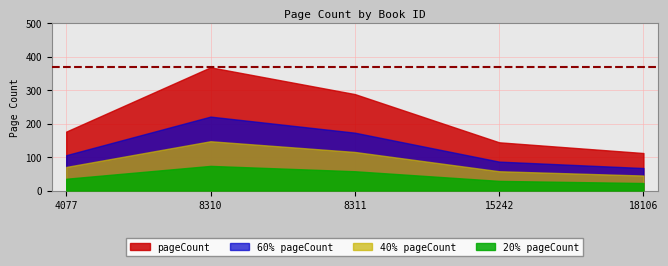

The value at 8311 is 288. True or false?

True